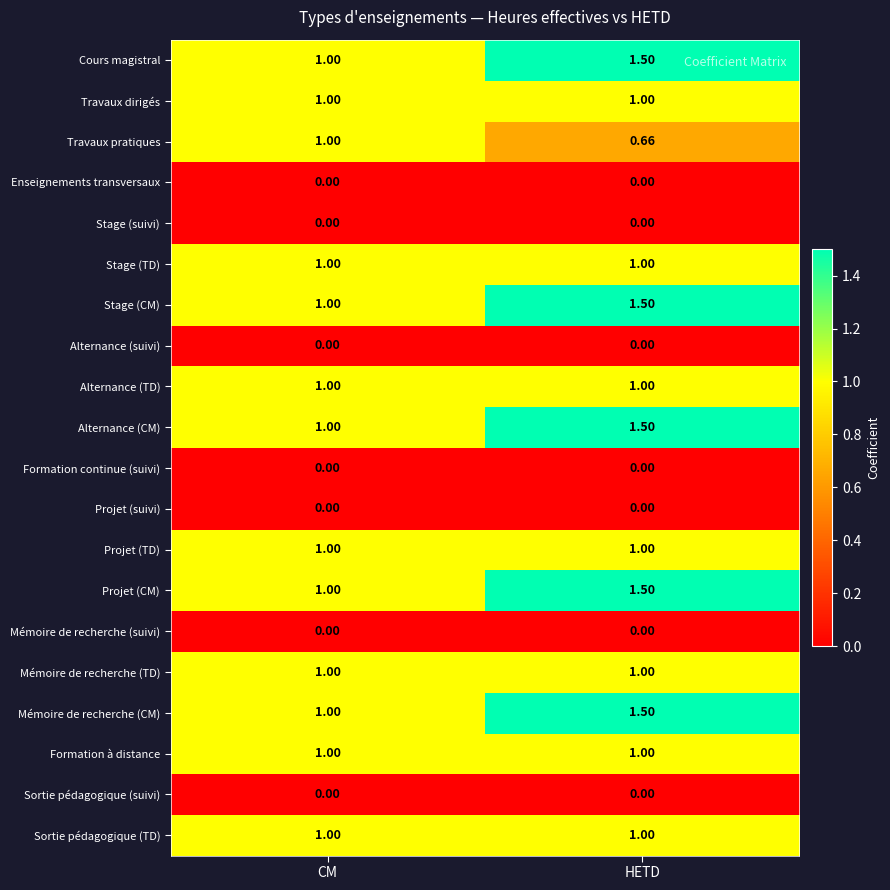

Which category has the lowest value in the Stage (CM) series?

CM